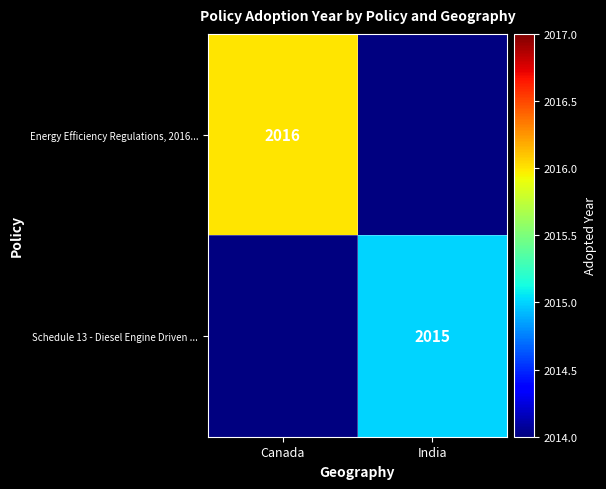

The Energy Efficiency Regulations, 2016... series shows 616 at Canada. True or false?

False